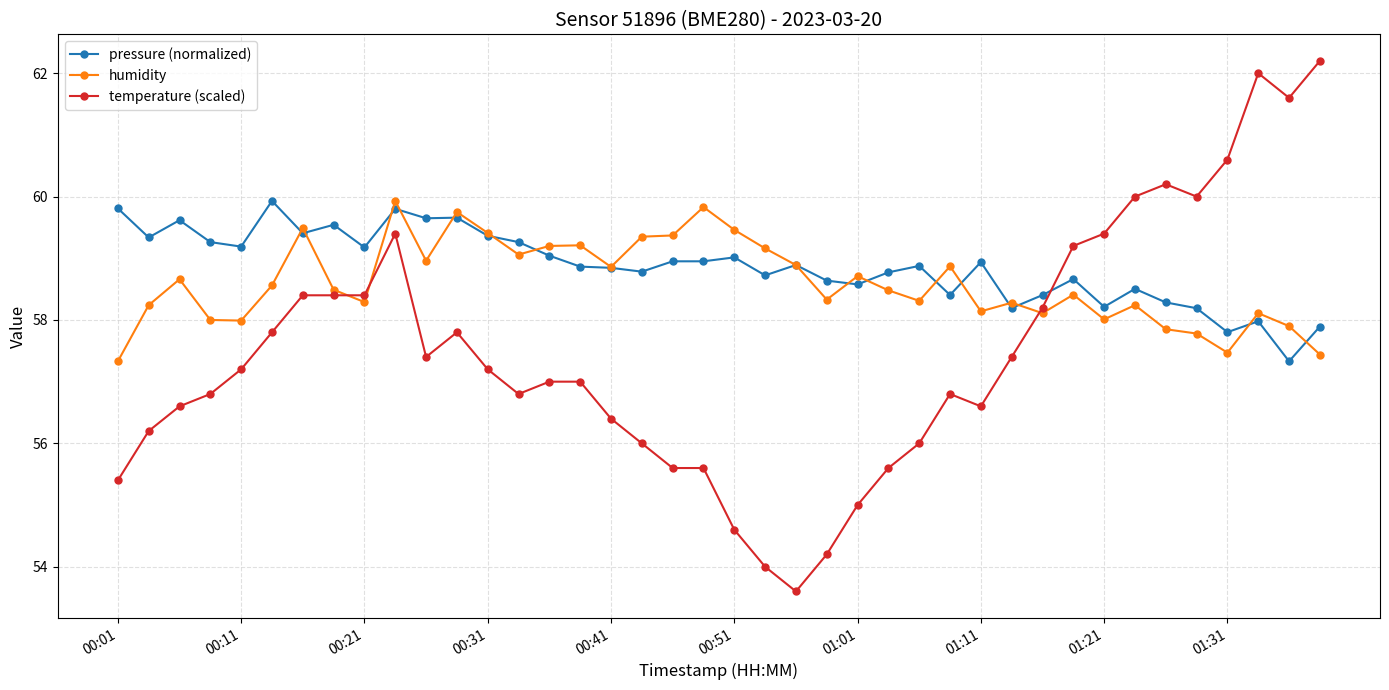

What is the difference between the maximum and minimum values in the temperature (scaled) series?

8.6